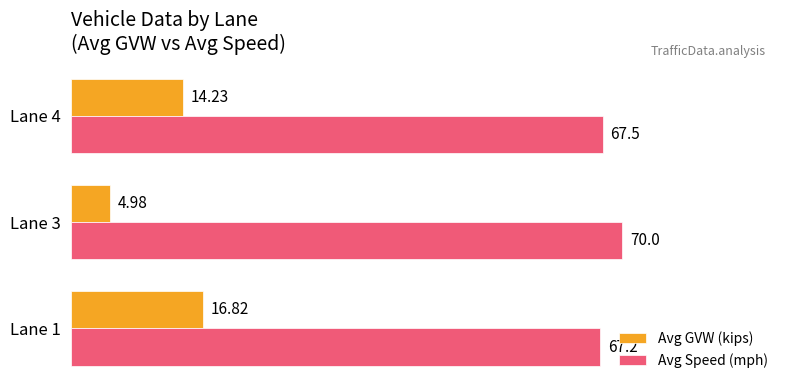

How many data points in Avg GVW (kips) are above 14?

2